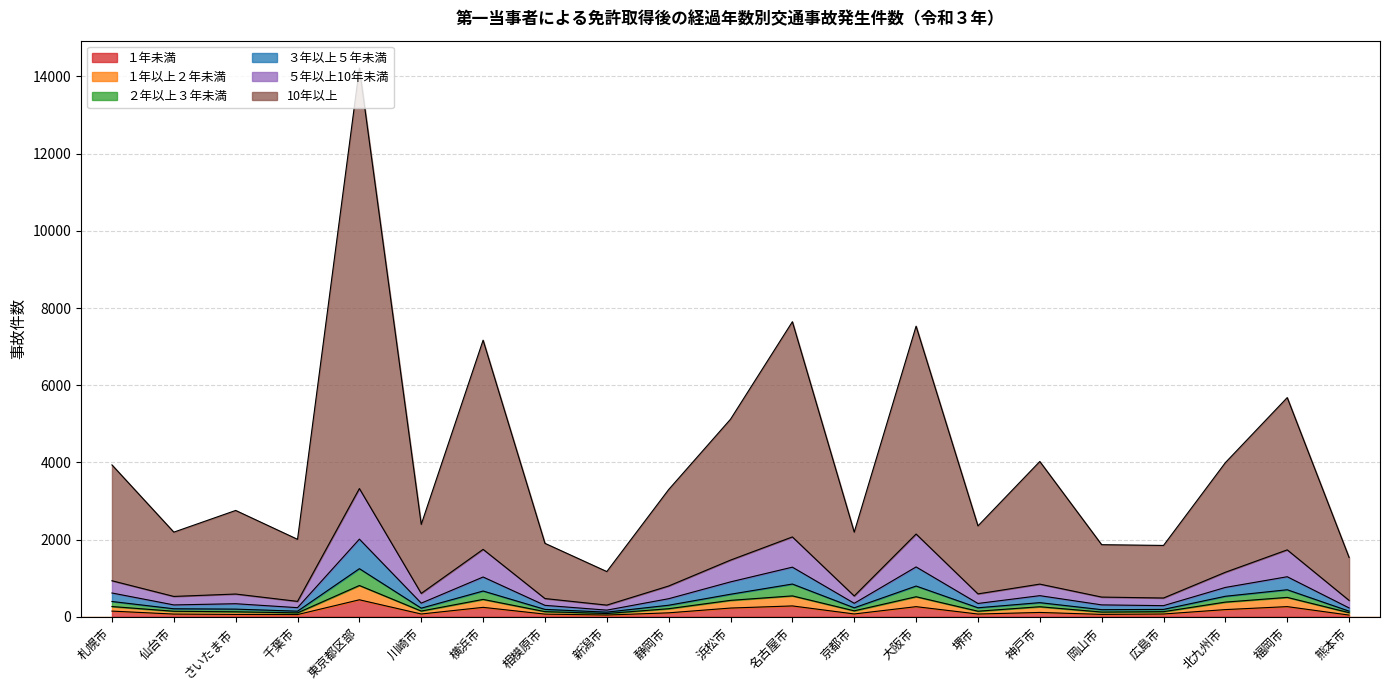

What is the total value across all series at 福岡市?

5680